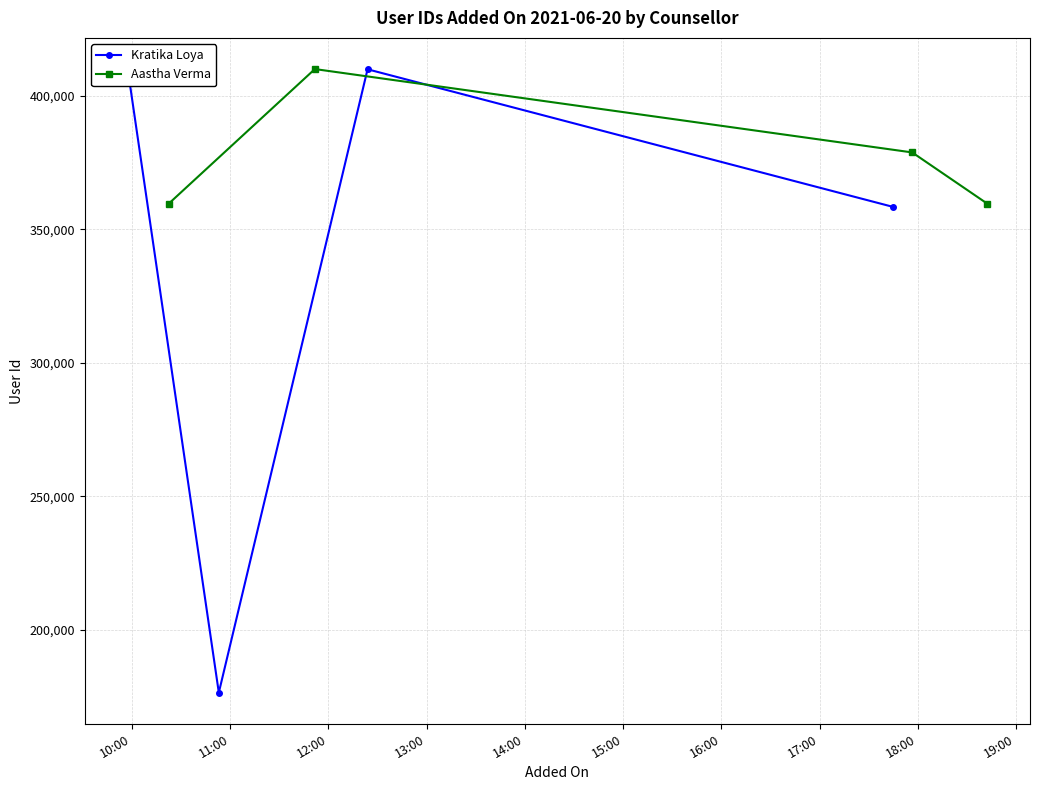

Which series has the widest spread of values?

Kratika Loya